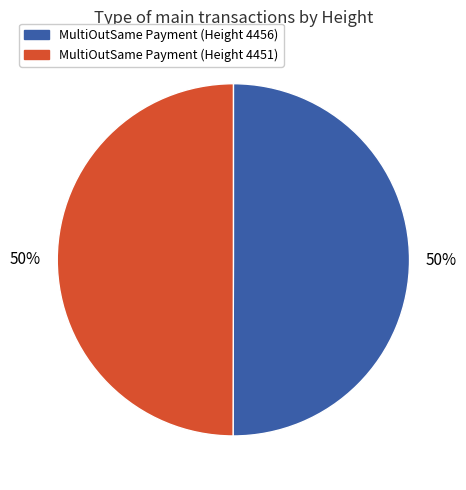

To the nearest percent, what is the average slice percentage?

50%